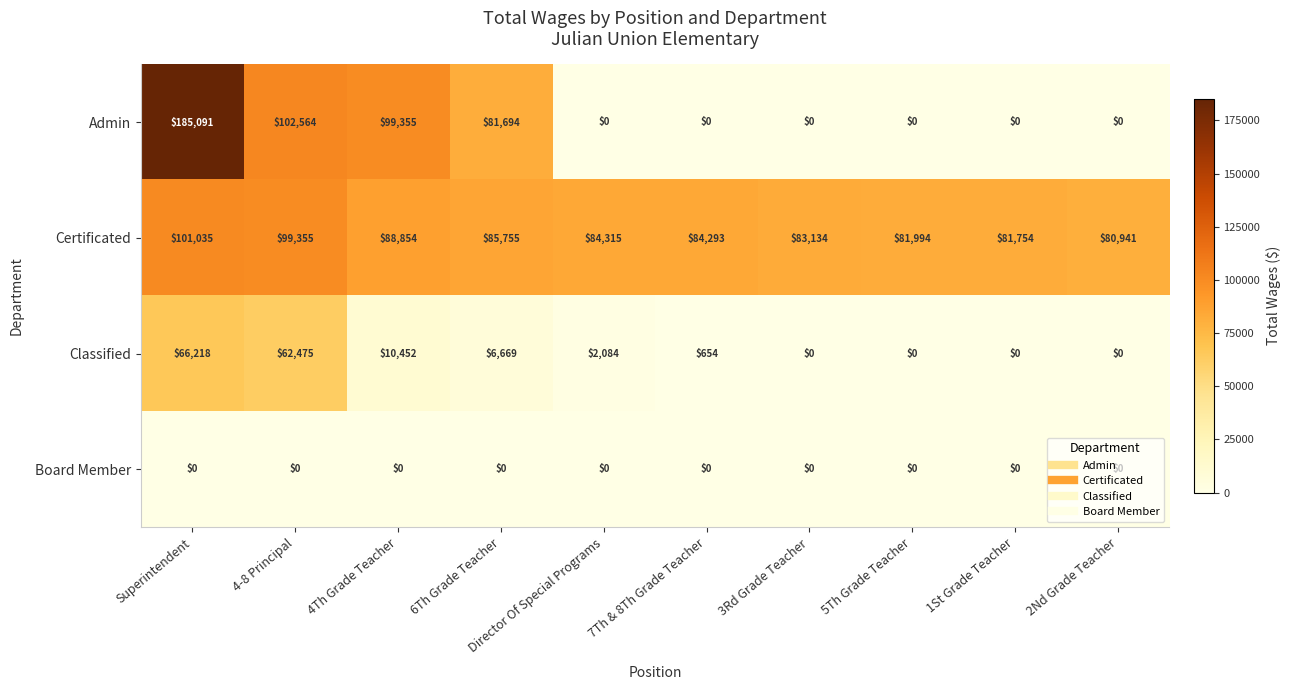

What is the approximate value of Classified at 6Th Grade Teacher, to the nearest 50?

6650